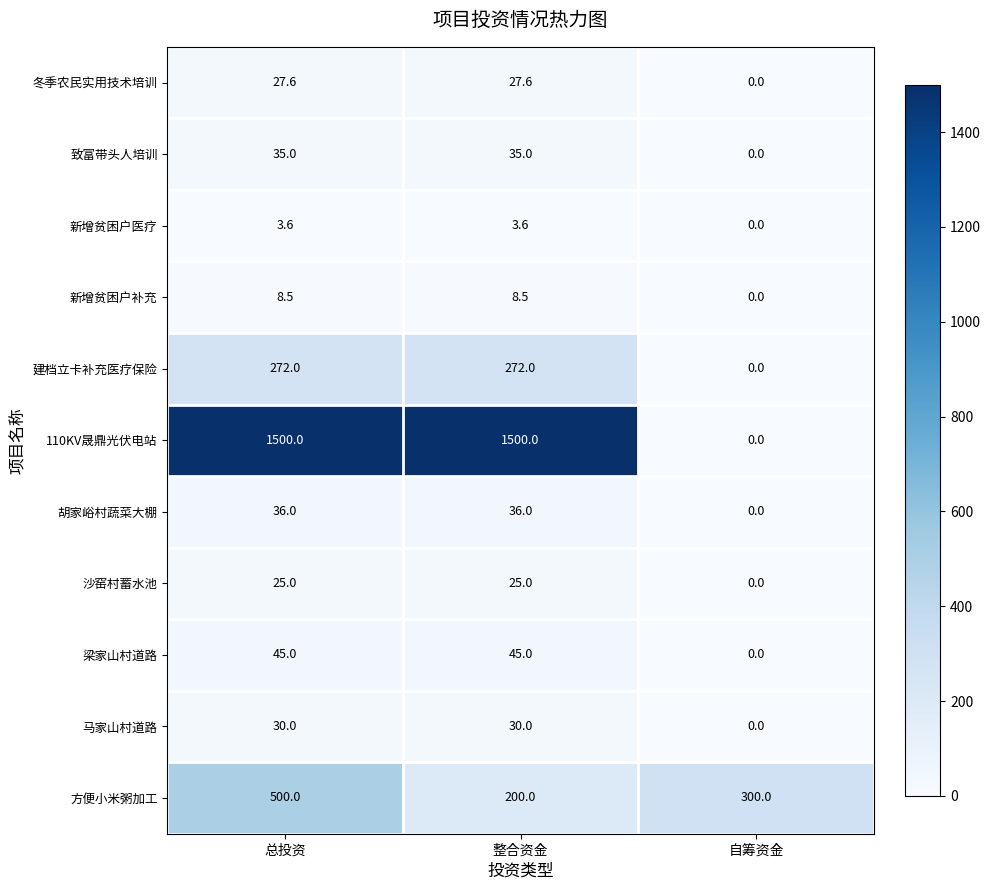

At which category is the sum across all series the highest?

总投资